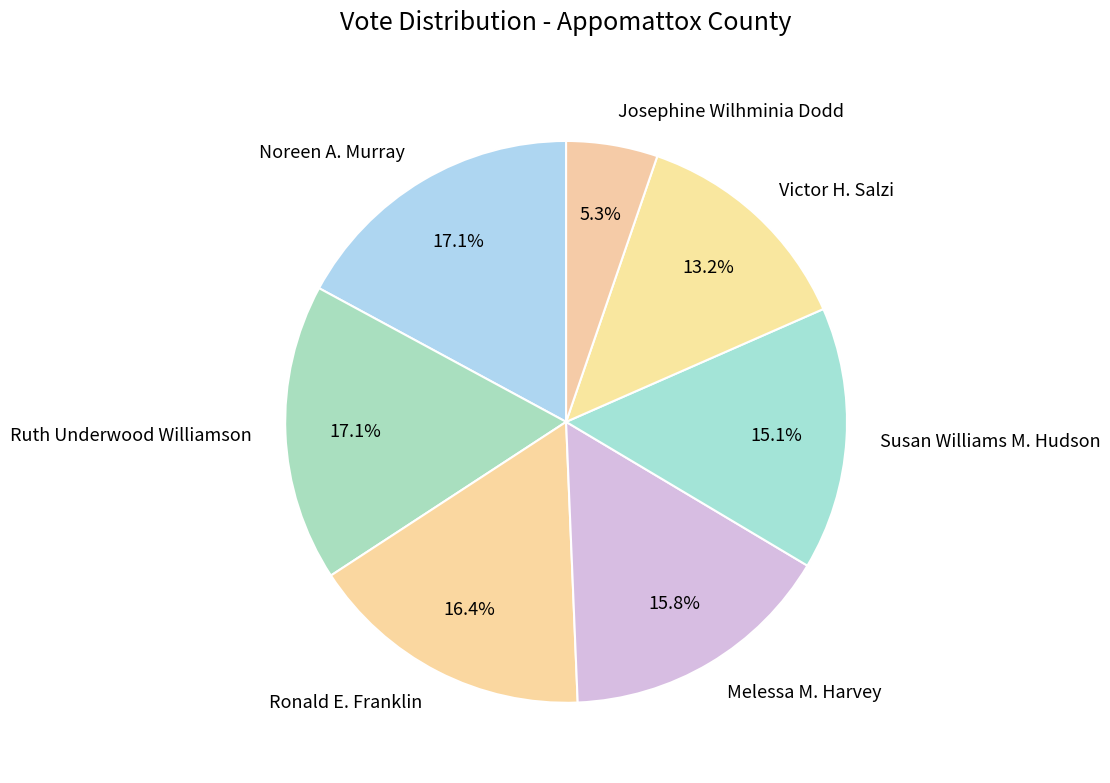

Combined, do Ronald E. Franklin and Victor H. Salzi account for over 50%?

No